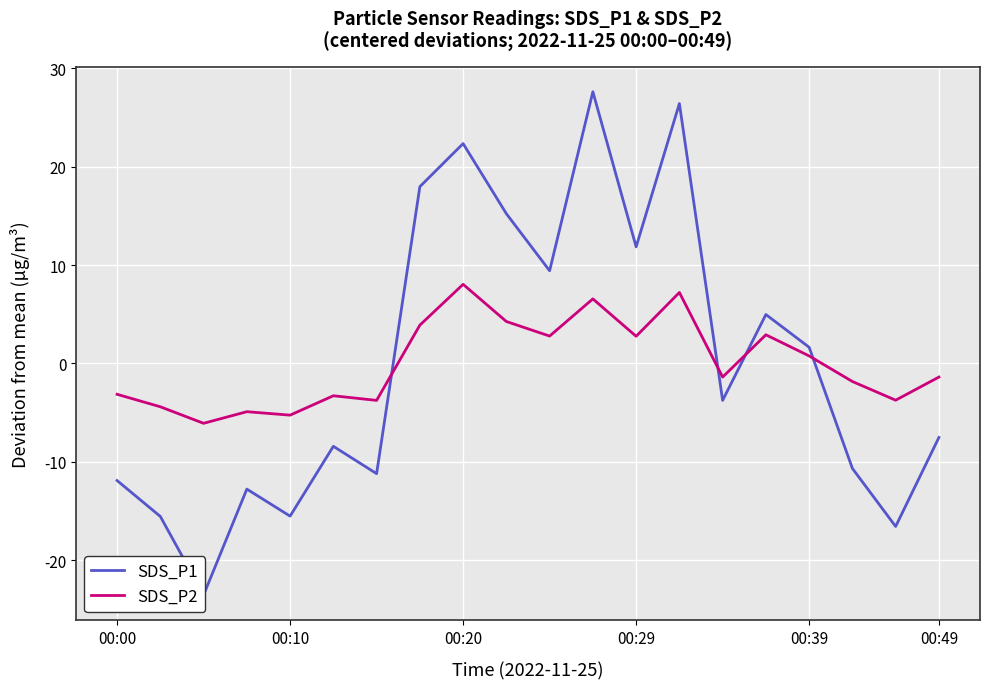

What position from the right is 00:29?

8